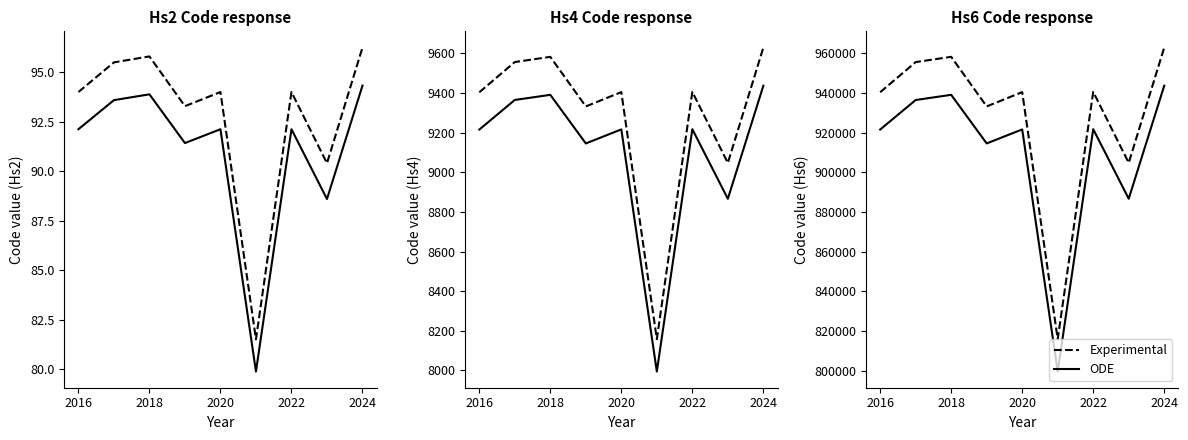

Read the ODE value at 2020.

921606.7